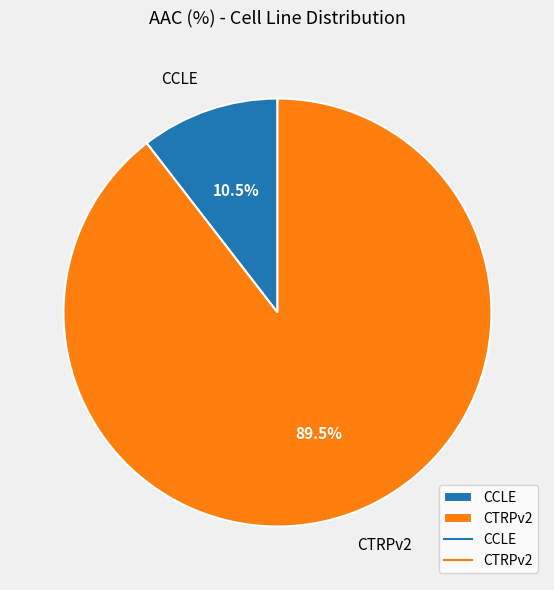

Combined, what portion of the pie is CTRPv2 and CCLE?

100.0%